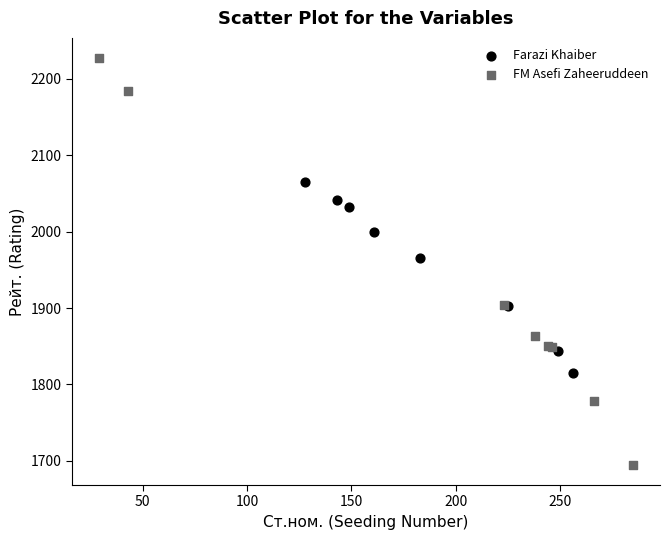

Which series has the largest Y range (max minus min)?

FM Asefi Zaheeruddeen